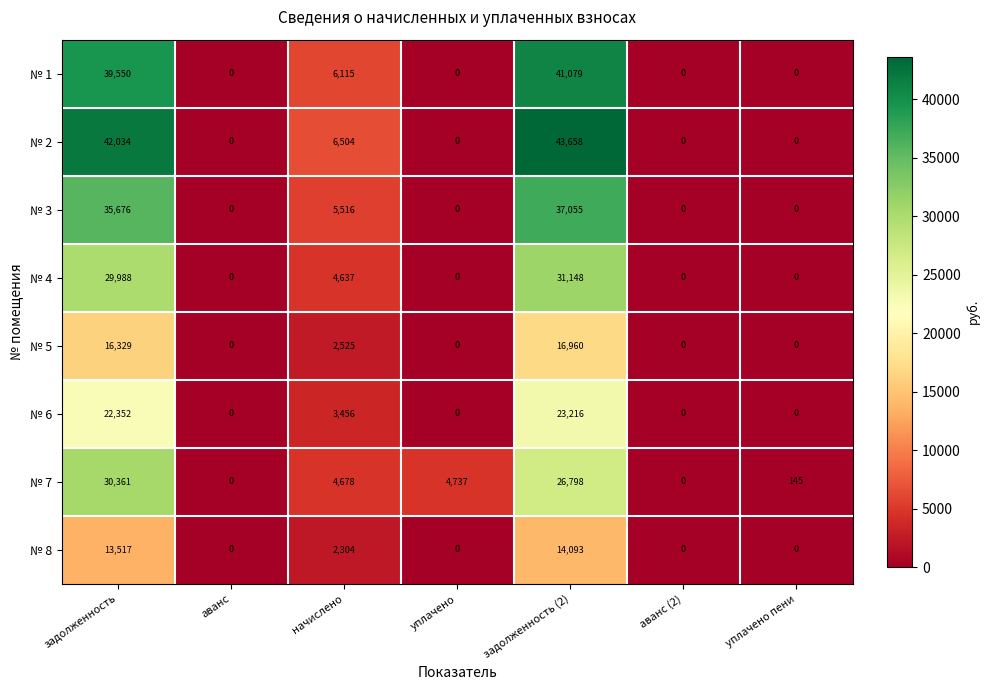

Rank the series at задолженность from highest to lowest value.

№ 2, № 1, № 3, № 7, № 4, № 6, № 5, № 8